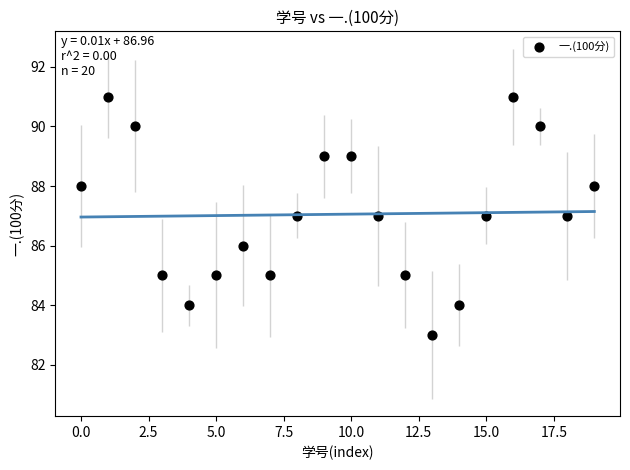

Count the number of points in this scatter plot.

20